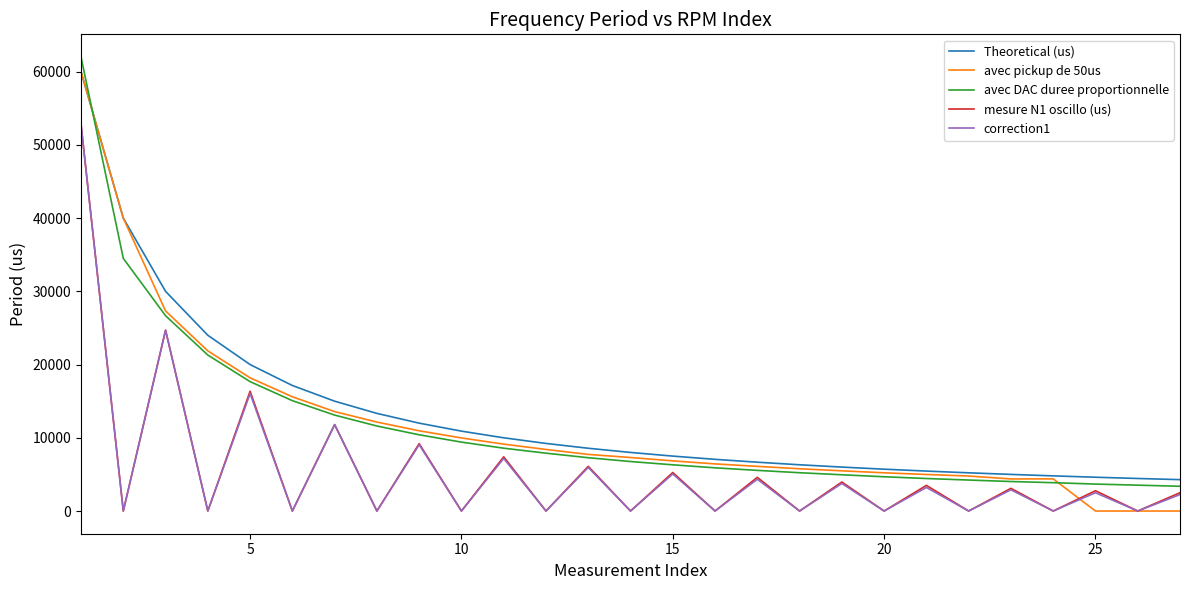

True or false: mesure N1 oscillo (us) and Theoretical (us) intersect in this chart.

False